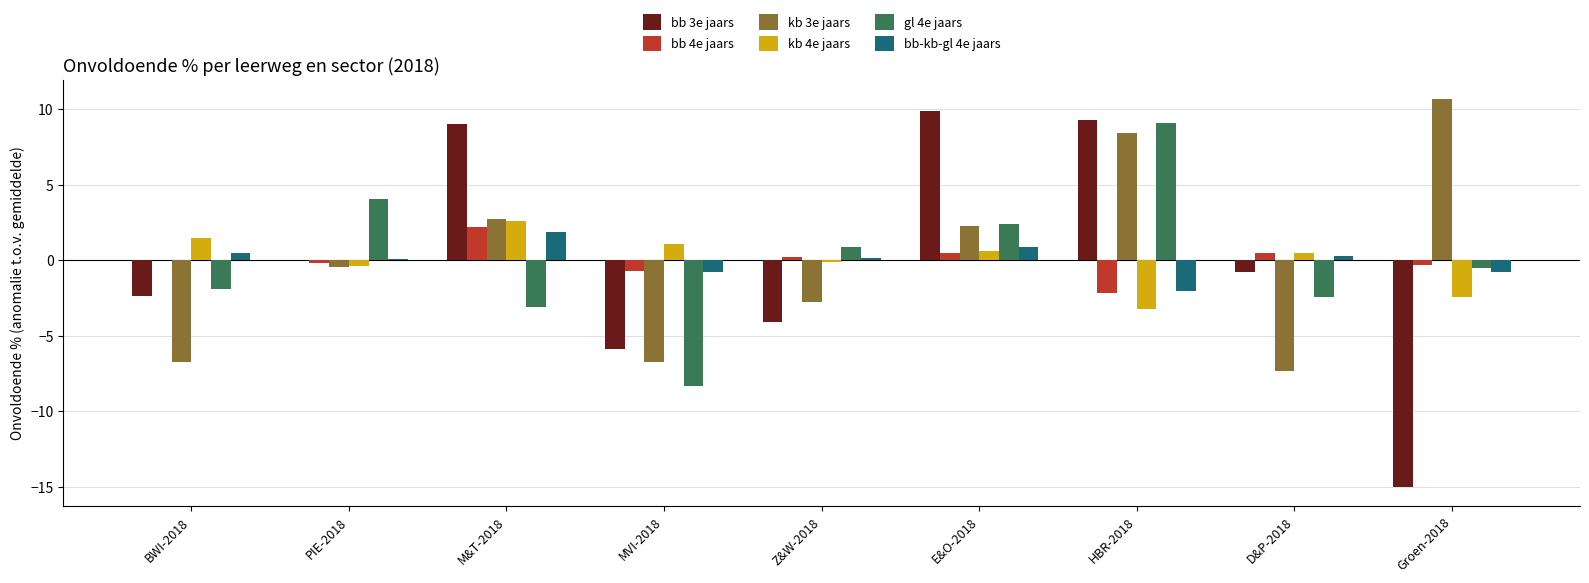

At which category is the sum across all series the highest?

HBR-2018